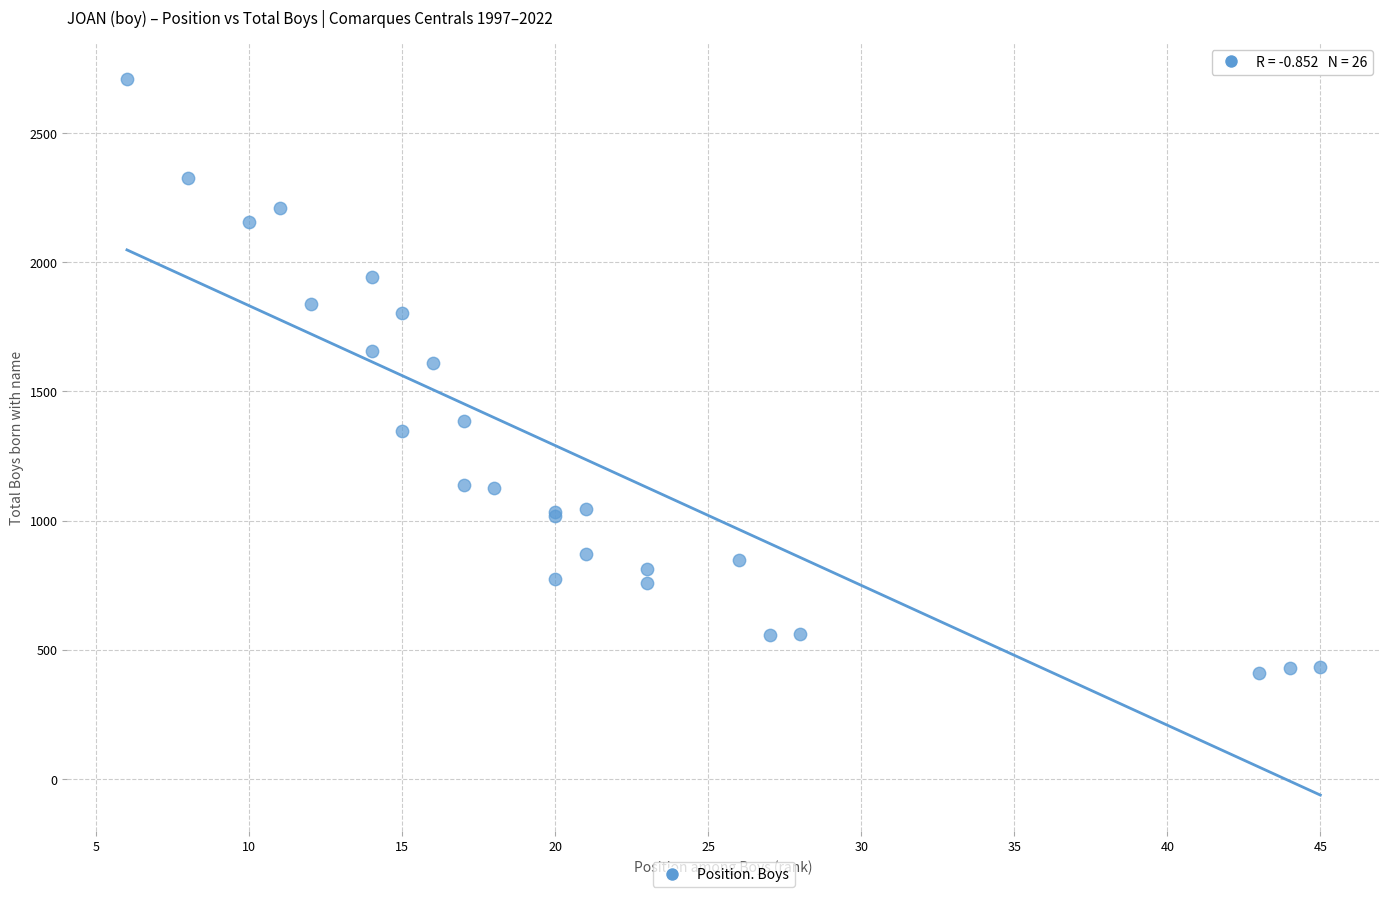

What Y value in the scatter plot is closest to 1560?

1611